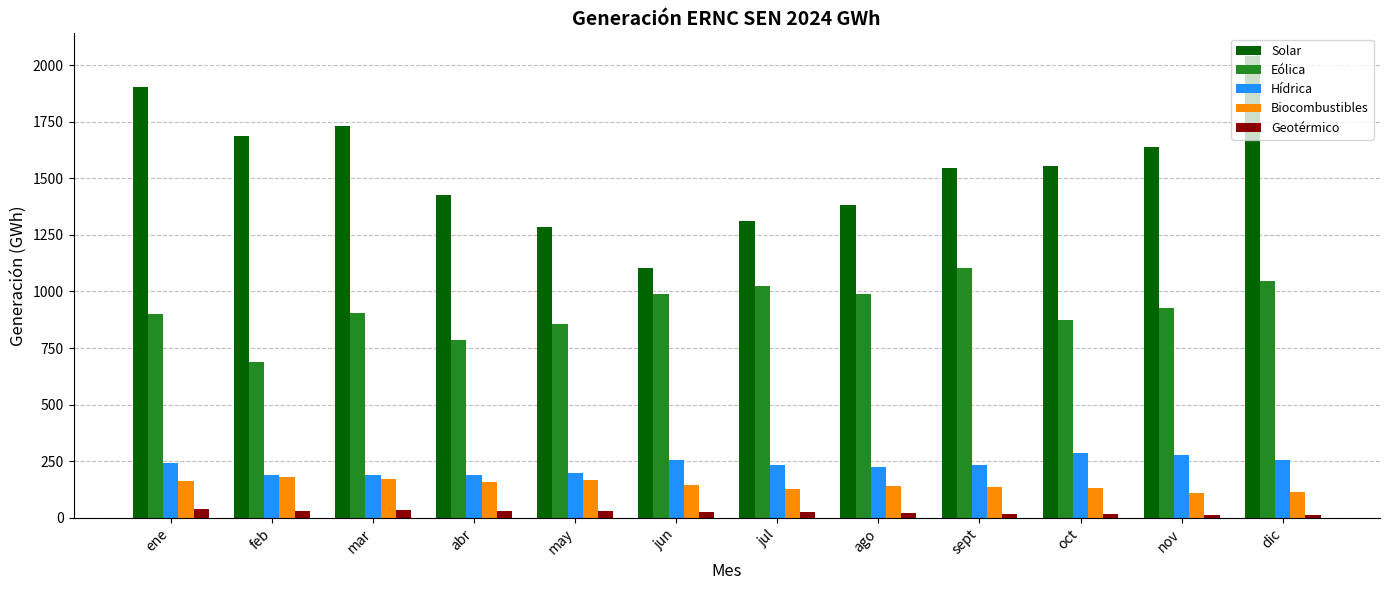

What is the smallest value displayed?

14.7